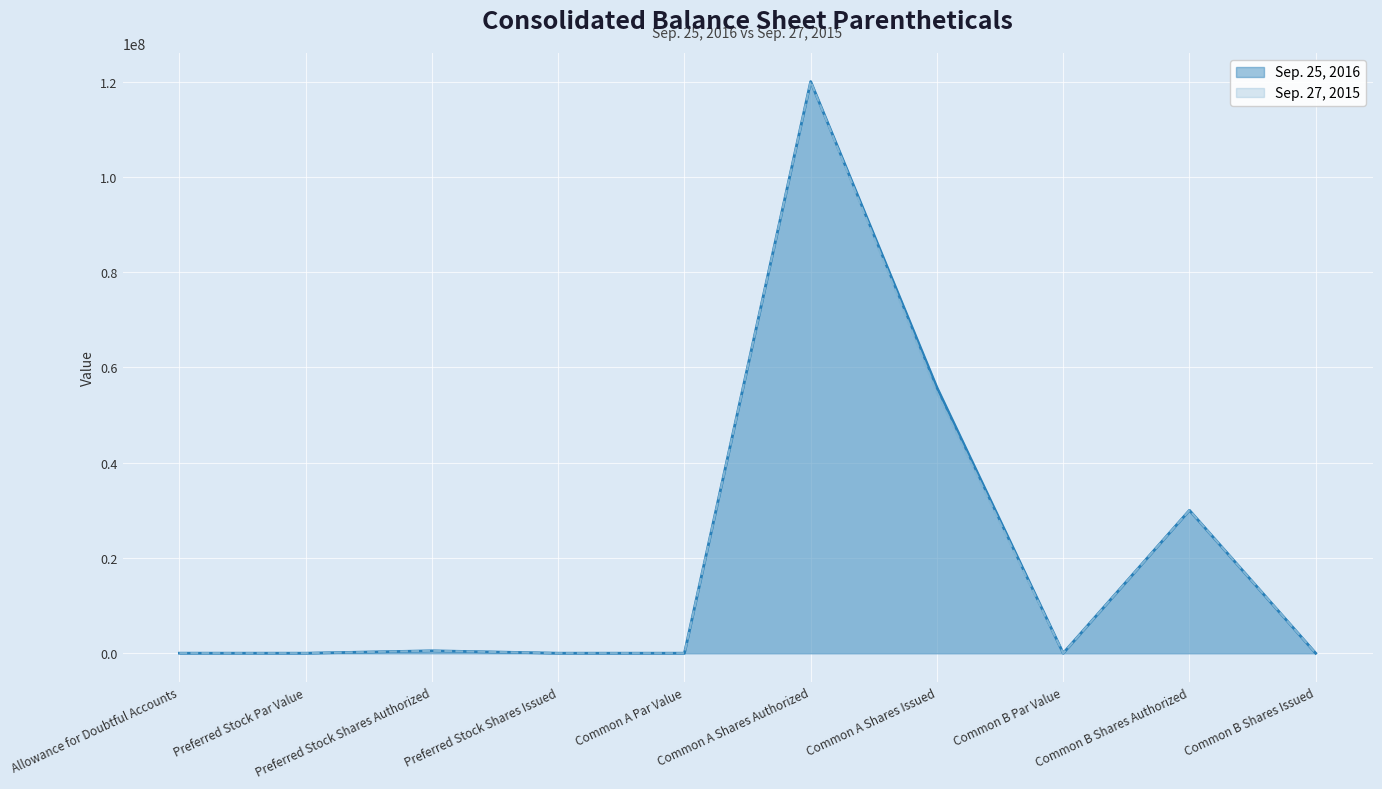

At which label does Sep. 27, 2015 first exceed 4194?

Preferred Stock Shares Authorized